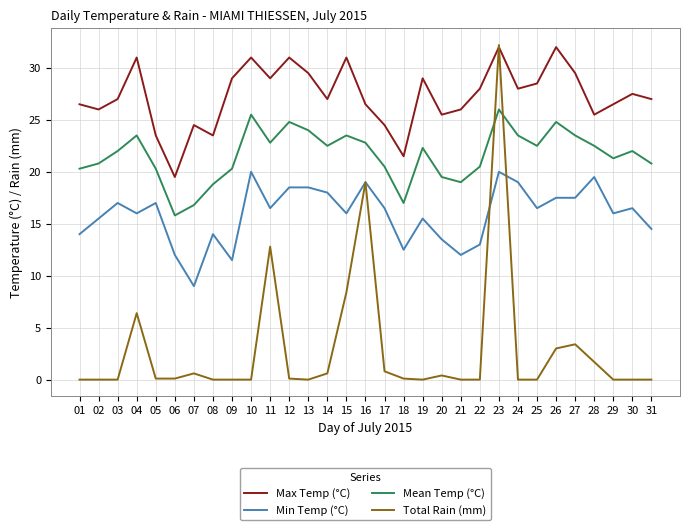

What is the spread (max minus min) of values at 30?

27.5